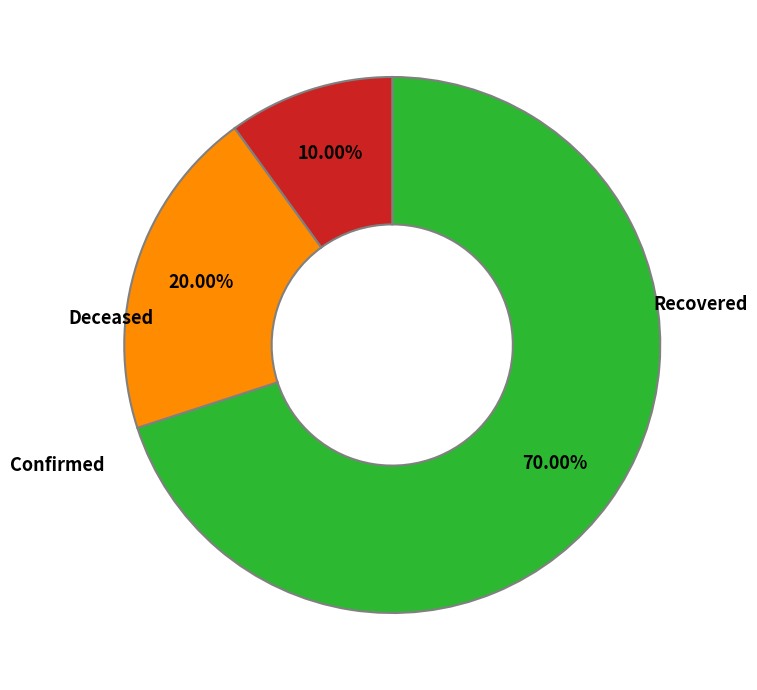

Is there any slice that represents more than half of the pie?

Yes